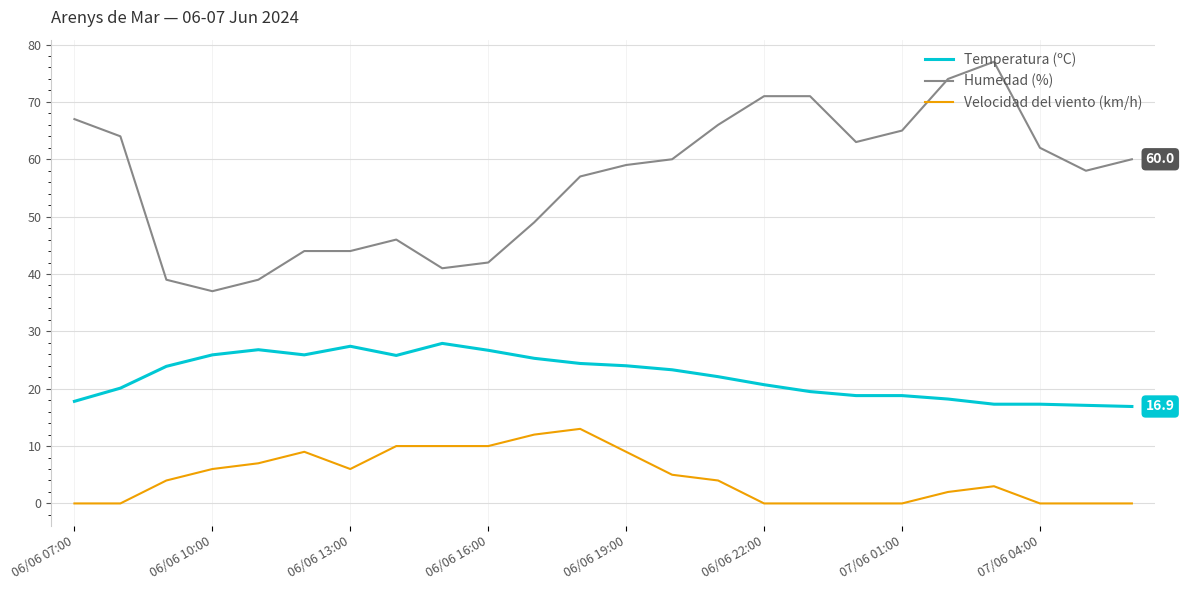

True or false: Velocidad del viento (km/h) and Temperatura (ºC) intersect in this chart.

False